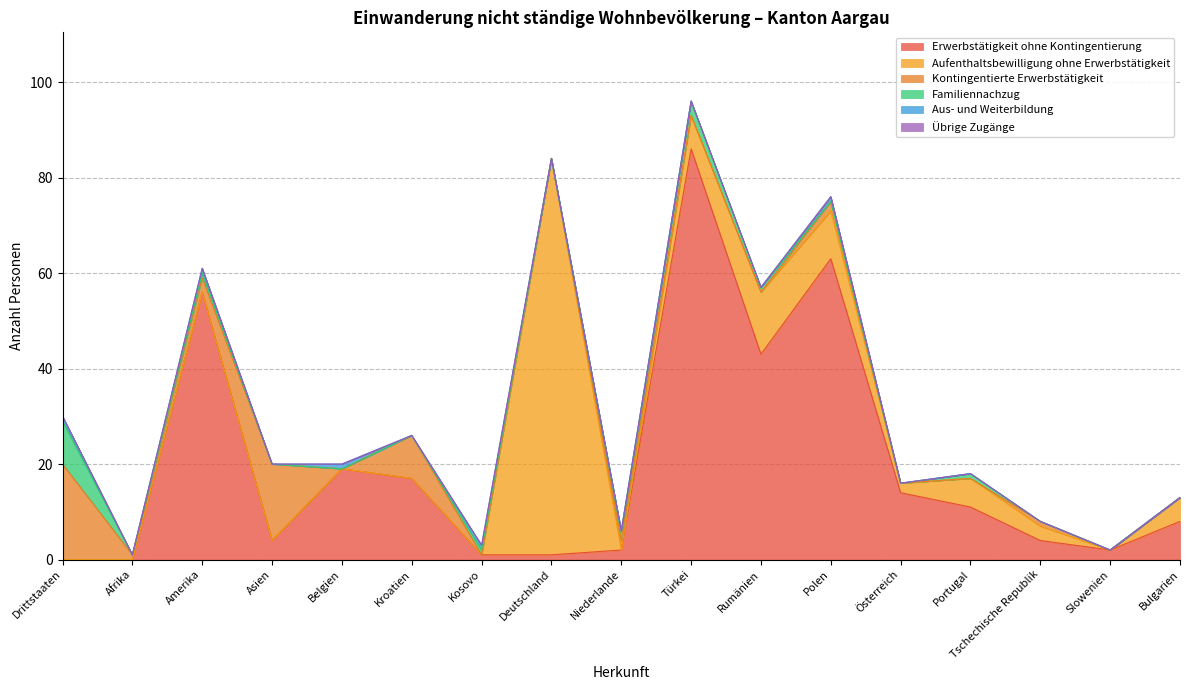

What are all the series names shown in the legend?

Erwerbstätigkeit ohne Kontingentierung, Aufenthaltsbewilligung ohne Erwerbstätigkeit, Kontingentierte Erwerbstätigkeit, Familiennachzug, Aus- und Weiterbildung, Übrige Zugänge